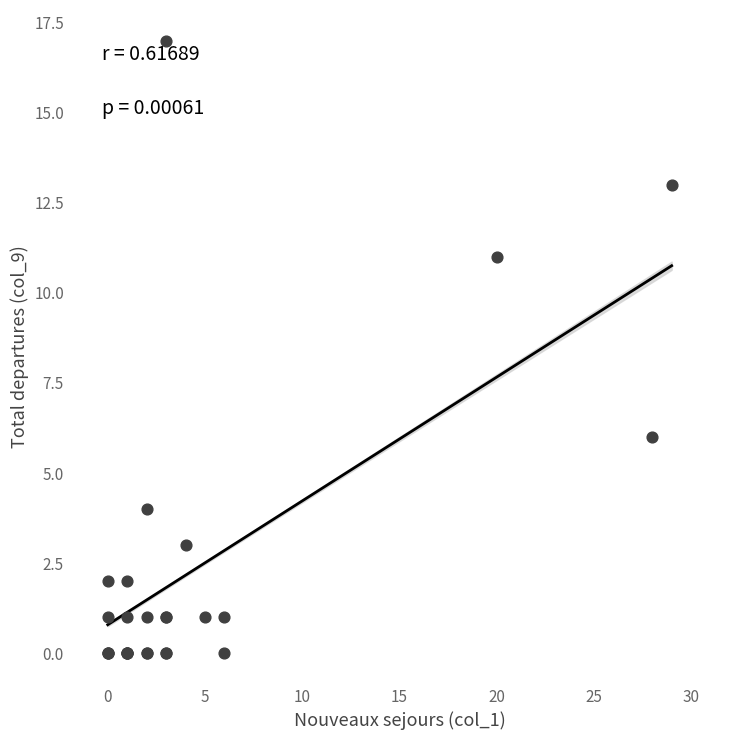

What Y value in the scatter plot is closest to 8?

6